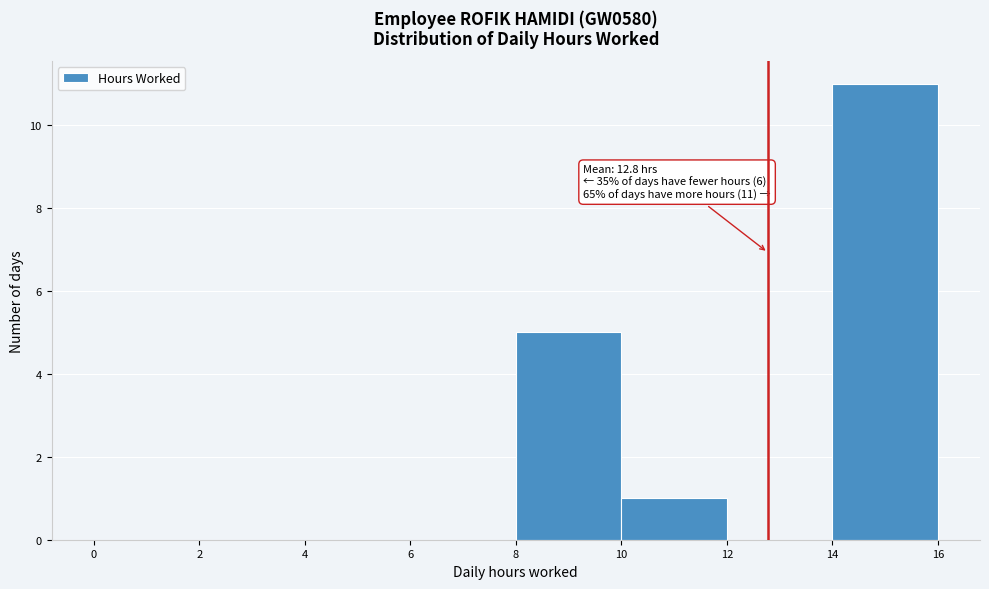

Over which range of the x-axis is the bar tallest?

14 to 16